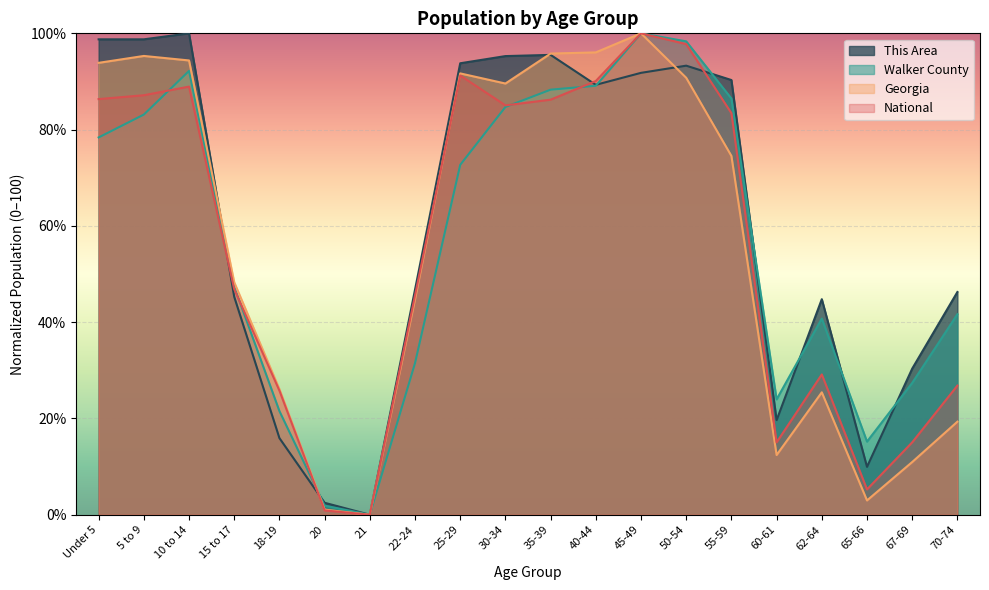

What is the spread (max minus min) of values at 67-69?

19.4